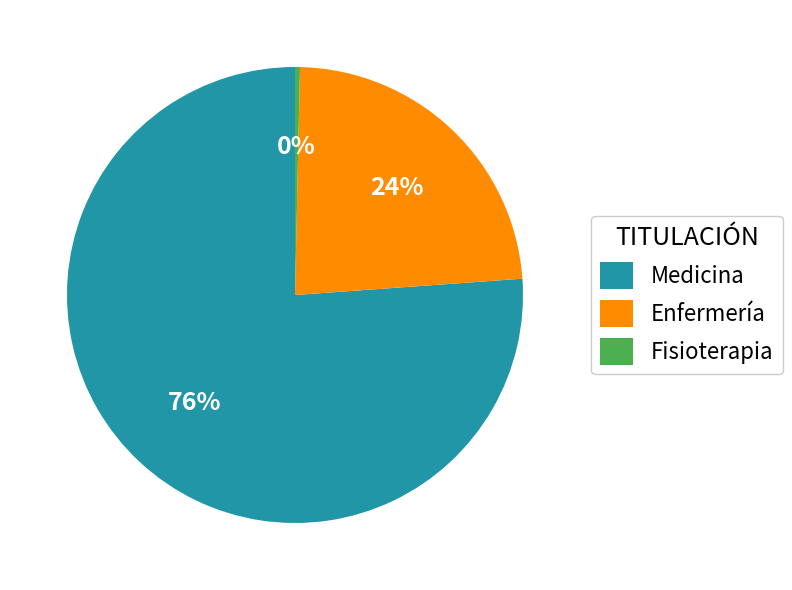

What is the largest slice in the pie chart?

Medicina